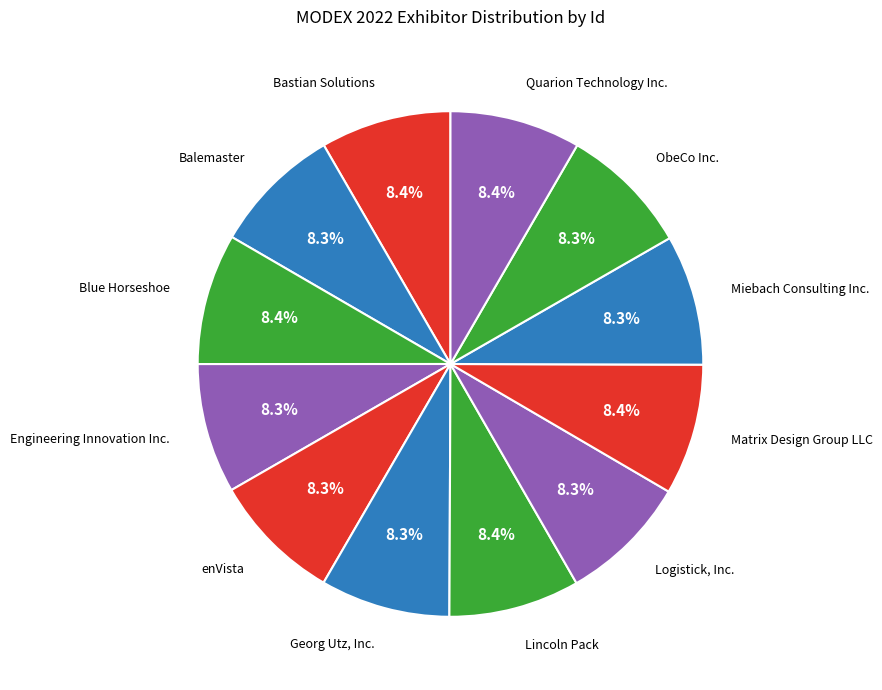

True or false: Blue Horseshoe accounts for 8% of the total.

True